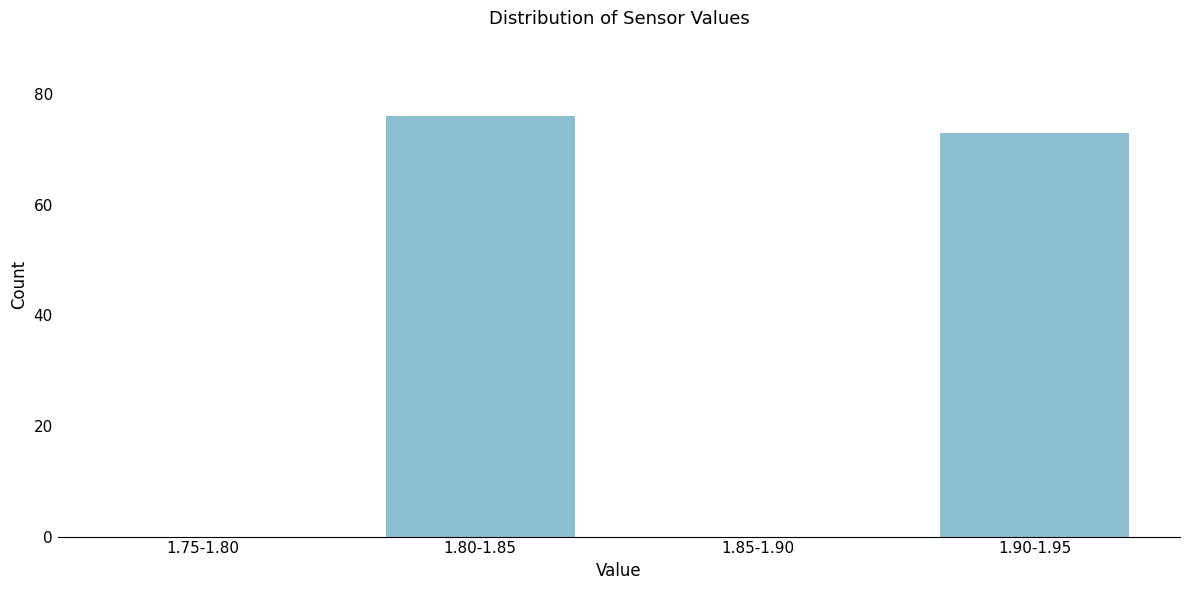

Reading left to right, extract all data points from this chart.

1.75-1.80=0	1.80-1.85=76	1.85-1.90=0	1.90-1.95=73